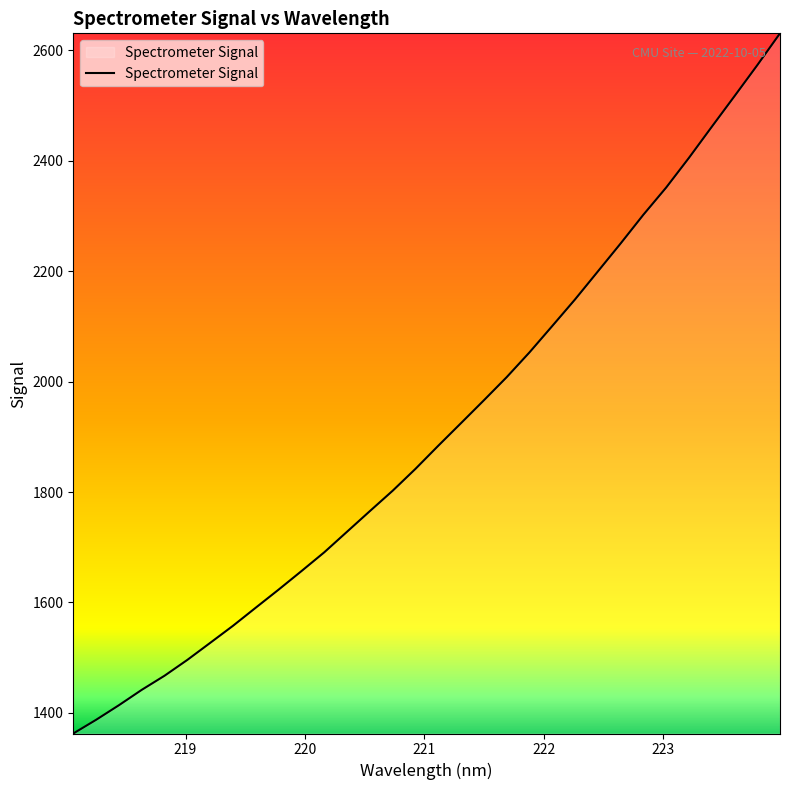

What is the greatest value displayed?

2631.1